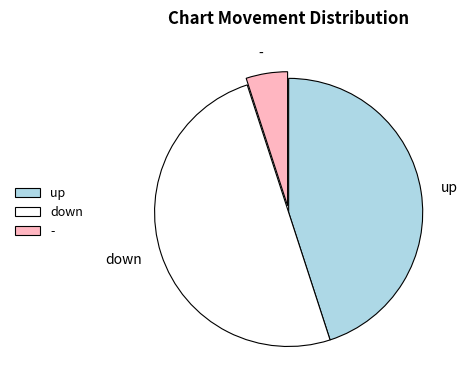

Do up and down together represent more than half of the pie?

Yes